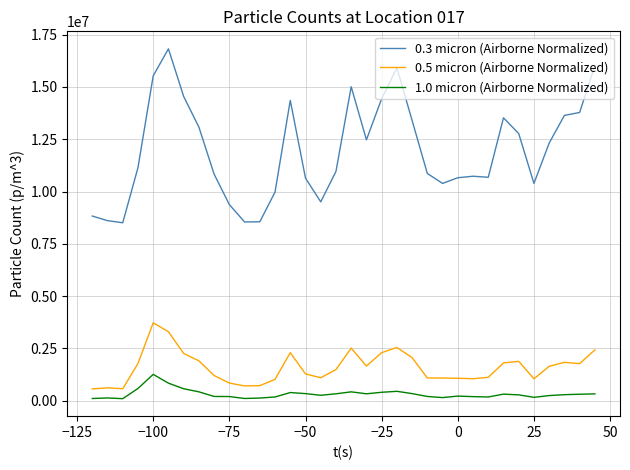

Rank the series by their maximum value, from lowest to highest.

1.0 micron (Airborne Normalized), 0.5 micron (Airborne Normalized), 0.3 micron (Airborne Normalized)